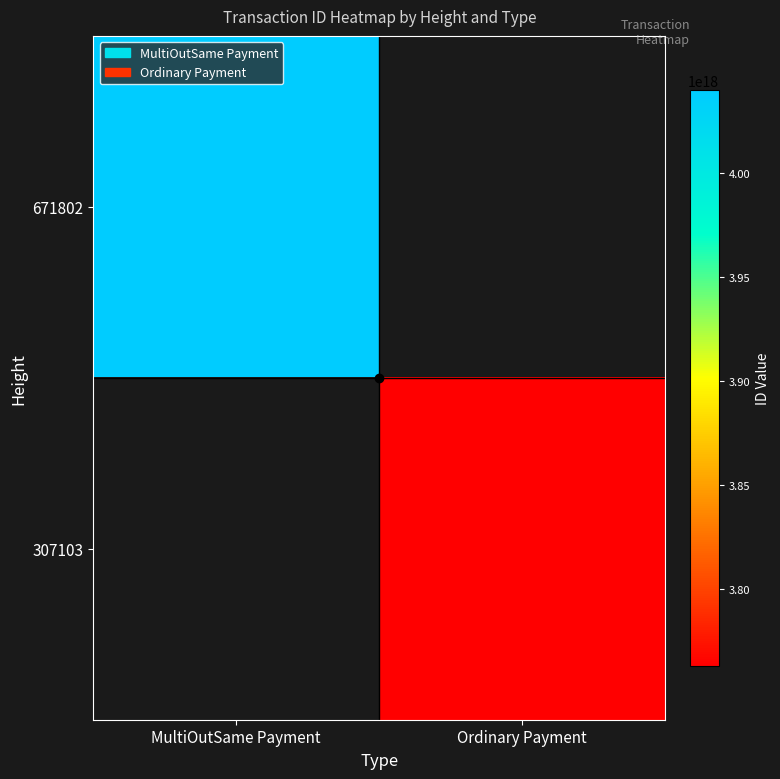

Reading left to right, what are all the values shown in this chart?

671802: MultiOutSame Payment=4040154137285255680	Ordinary Payment=0
307103: MultiOutSame Payment=0	Ordinary Payment=3762909757212846080